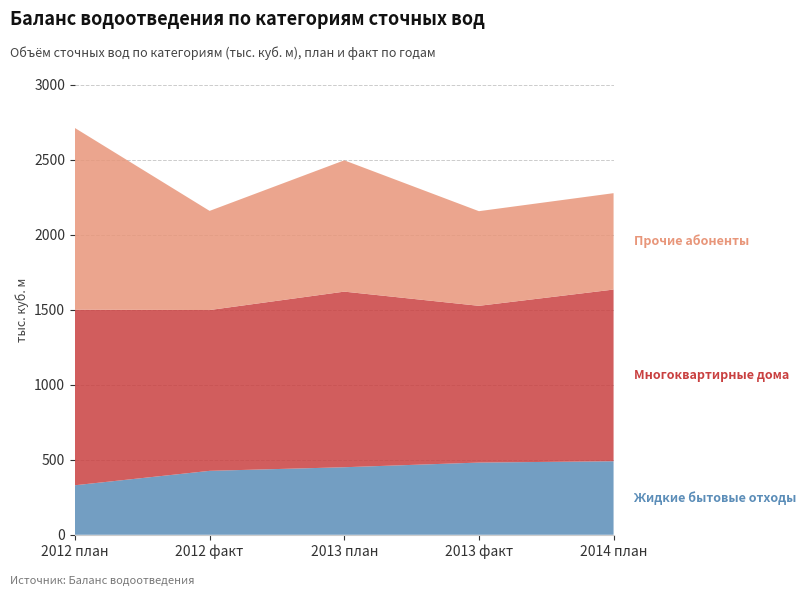

Reading left to right, transcribe all the data shown in this chart.

Жидкие бытовые отходы: 2012 план=330.0	2012 факт=426.0	2013 план=450.0	2013 факт=481.1	2014 план=490.0
Многоквартирные дома: 2012 план=1170.0	2012 факт=1071.3	2013 план=1170.0	2013 факт=1044.3	2014 план=1143.8
Прочие абоненты: 2012 план=1210.0	2012 факт=660.6	2013 план=874.9	2013 факт=630.6	2014 план=642.2